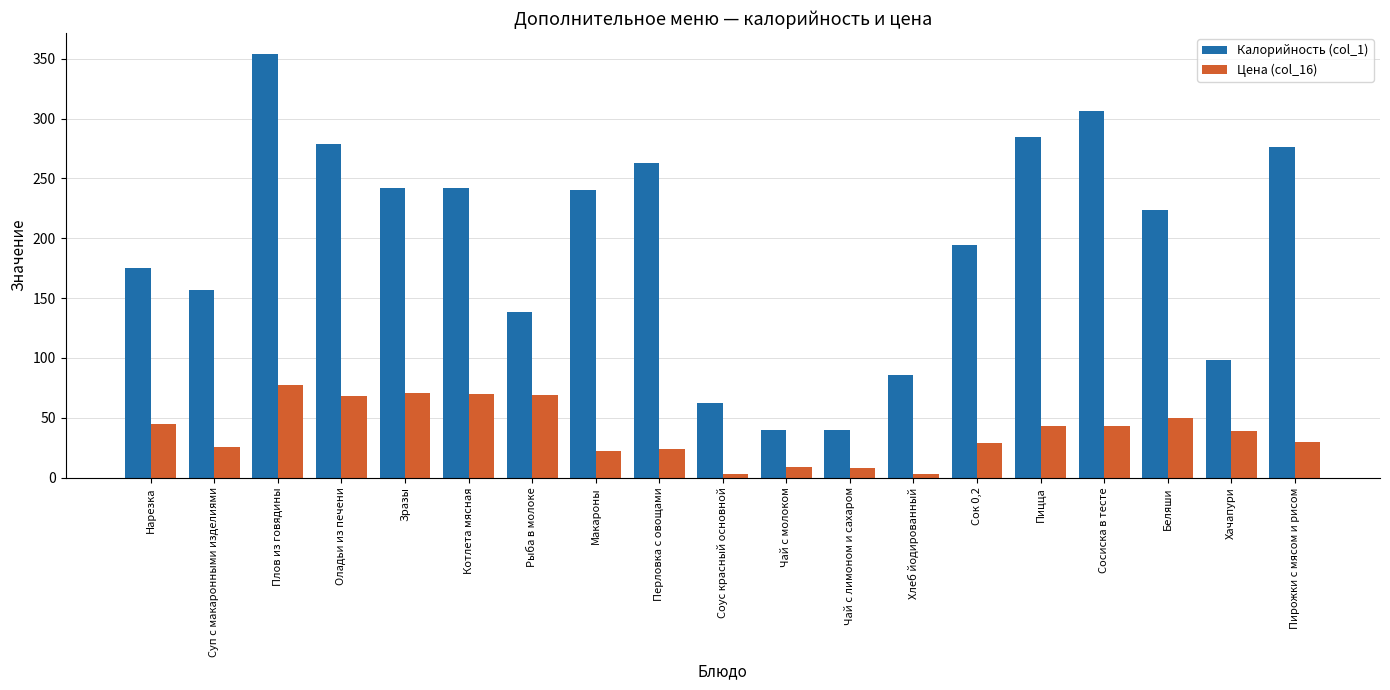

The Калорийность (col_1) series shows 314.5 at Нарезка. True or false?

False